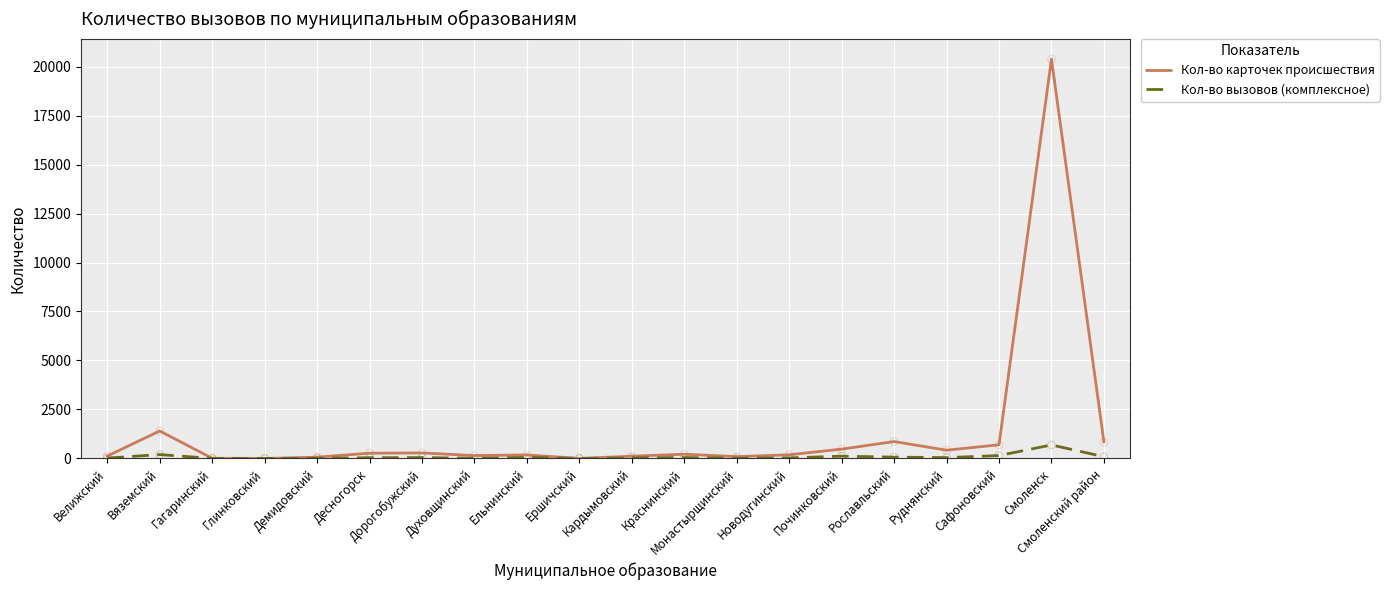

Rank the series by their average value, from highest to lowest.

Кол-во карточек происшествия, Кол-во вызовов (комплексное)